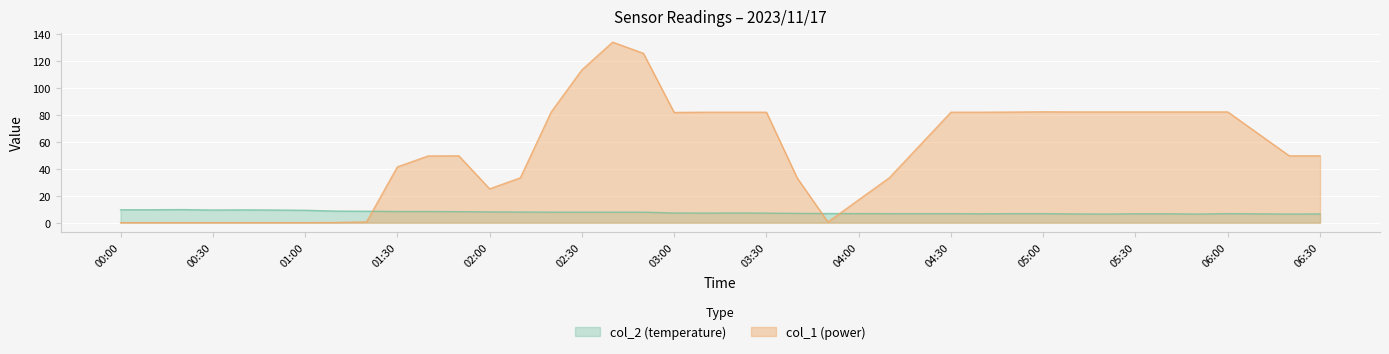

Which series has the largest range (max minus min)?

col_1 (power)